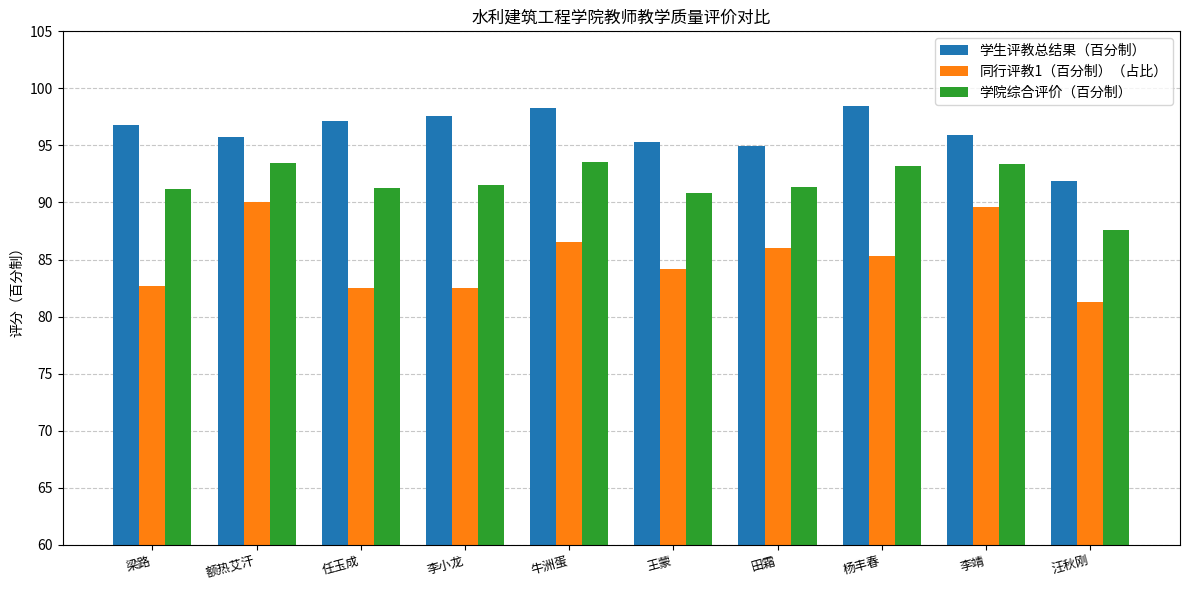

What is the sum of the 学生评教总结果（百分制） values at 任玉成 and 田霜?

192.2